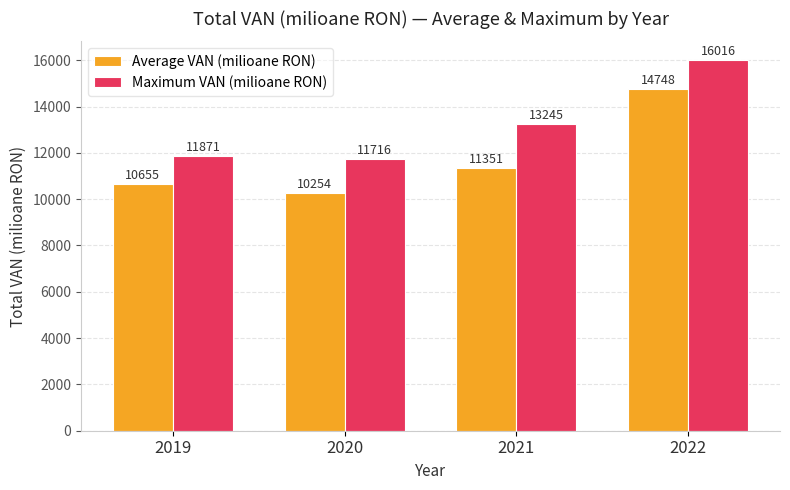

Rank the series by their maximum value, from lowest to highest.

Average VAN (milioane RON), Maximum VAN (milioane RON)